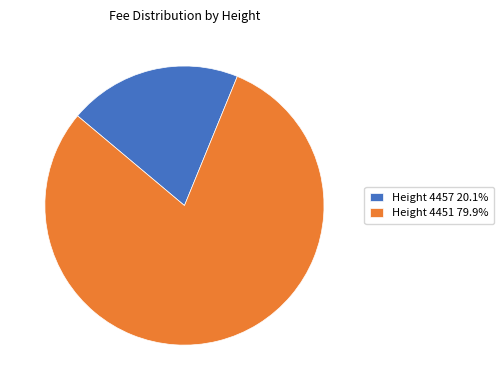

Approximately how many times larger is the value at Height 4457 20.1% compared to Height 4451 79.9%?

0.3